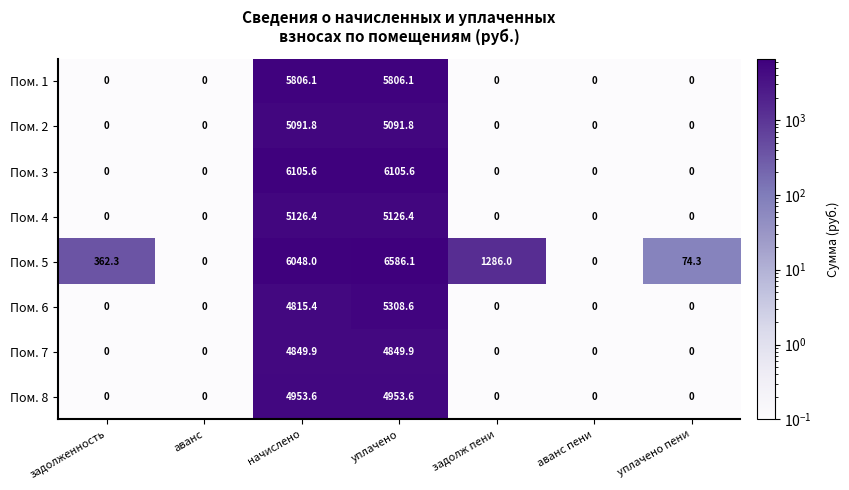

The Пом. 8 series shows 4953.6 at начислено. True or false?

True